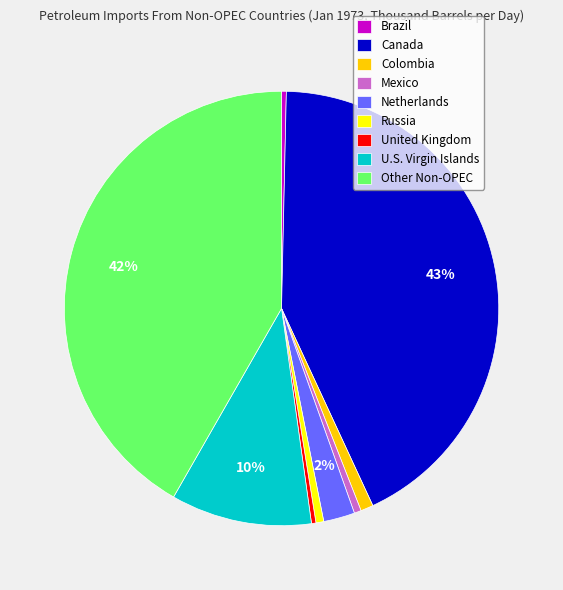

Does any single category account for the majority?

No